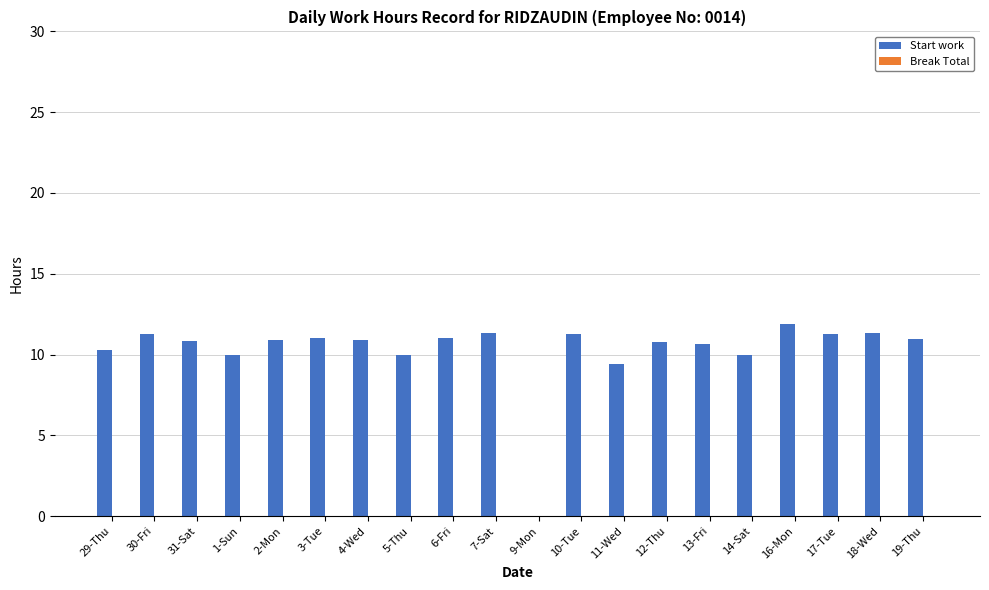

What is the sum of the values at 6-Fri and 7-Sat?

22.3